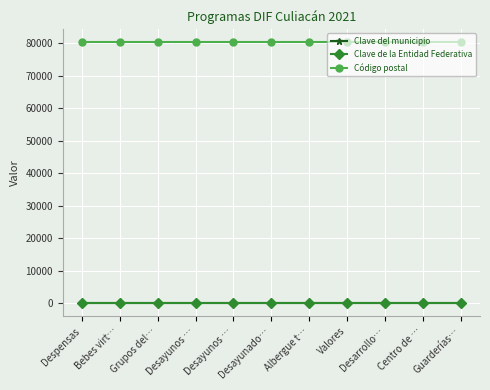

Which series has the largest total across all categories?

Código postal